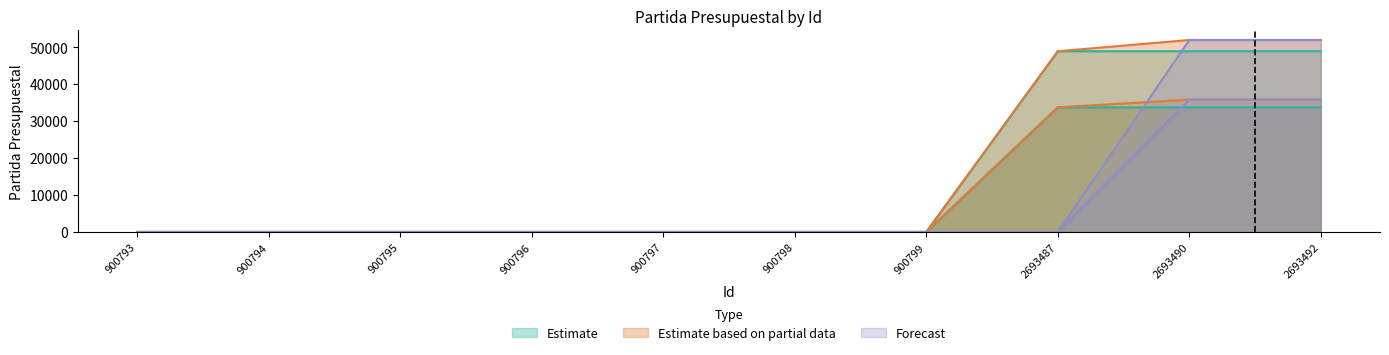

How many distinct data groups are displayed?

3